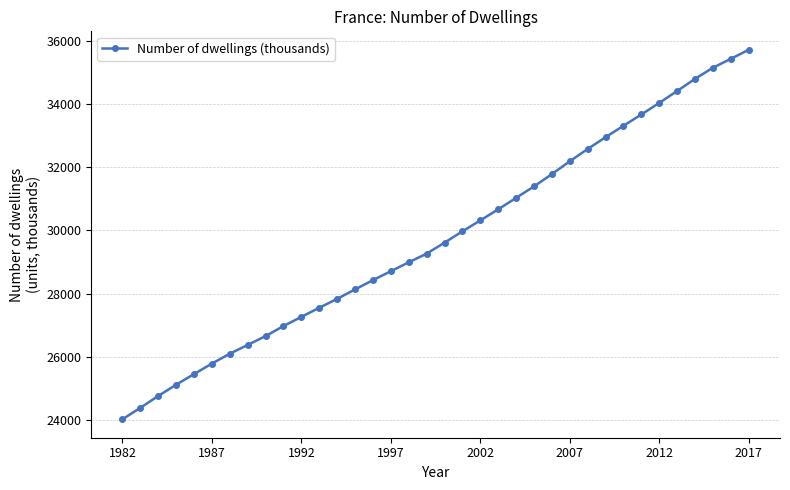

What is the minimum value shown in the chart?

24023